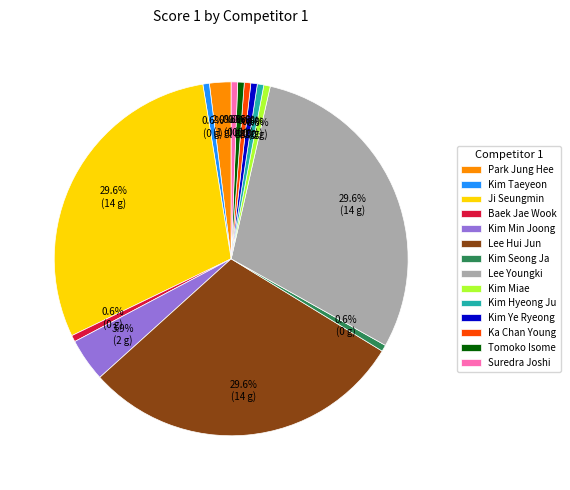

To the nearest percent, what is the combined percentage of Kim Miae and Park Jung Hee?

3%